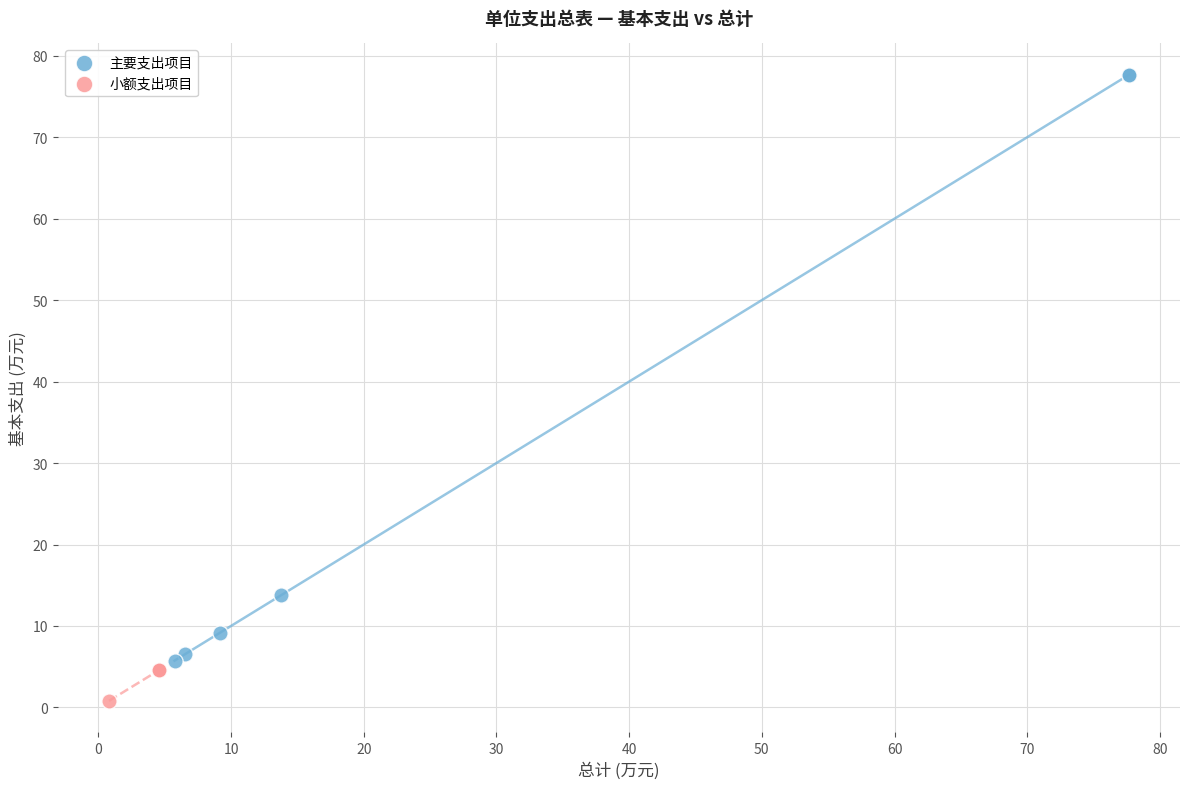

What are all the series names shown in the legend?

主要支出项目, 小额支出项目